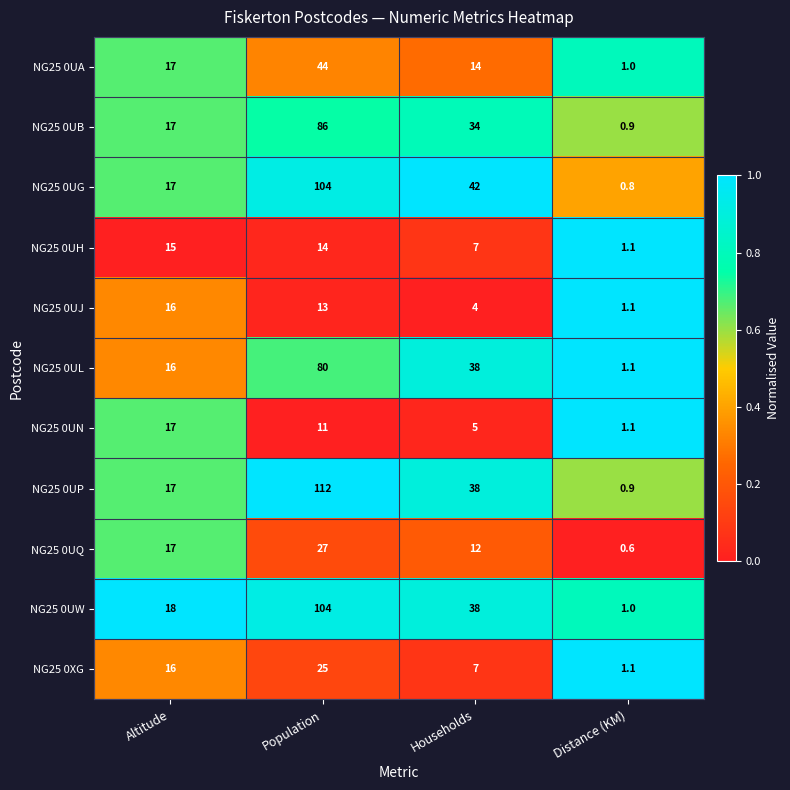

What is the minimum value for NG25 0UG?

0.8